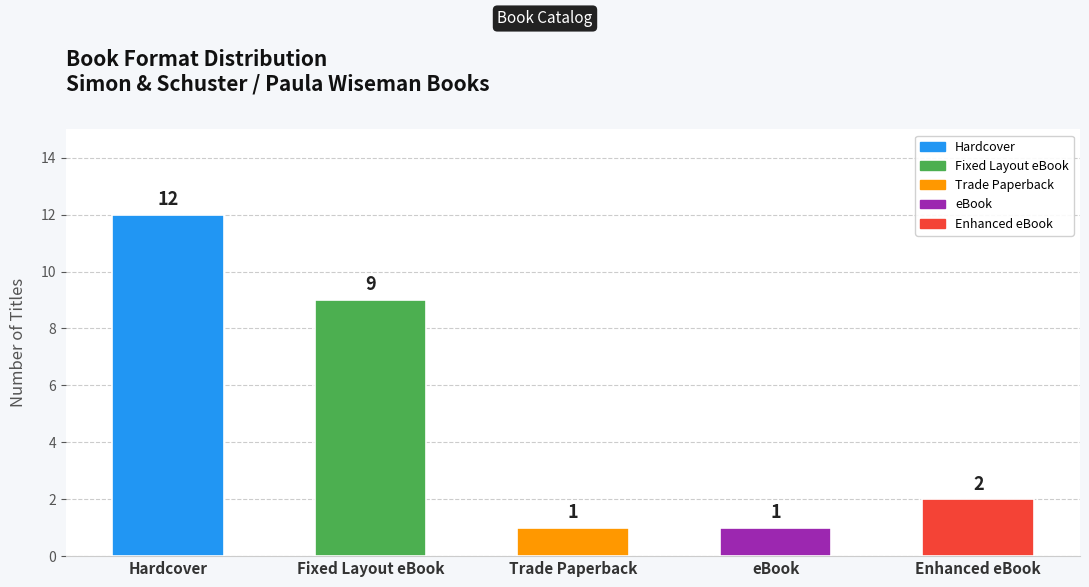

What is the maximum value shown in the chart?

12